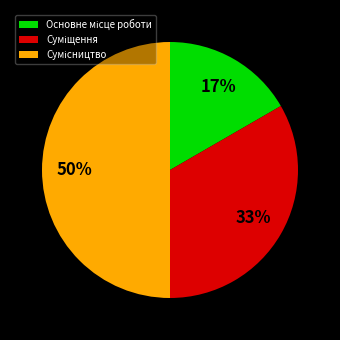

To the nearest percent, what is the difference between the largest and smallest slice percentages?

33%